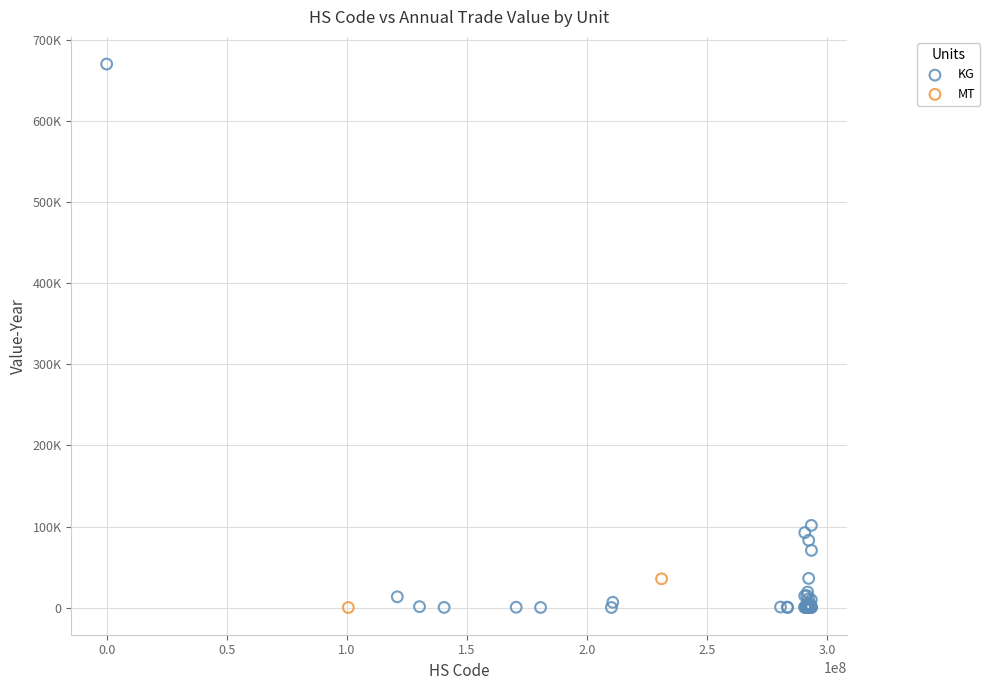

What are all the series names shown in the legend?

KG, MT